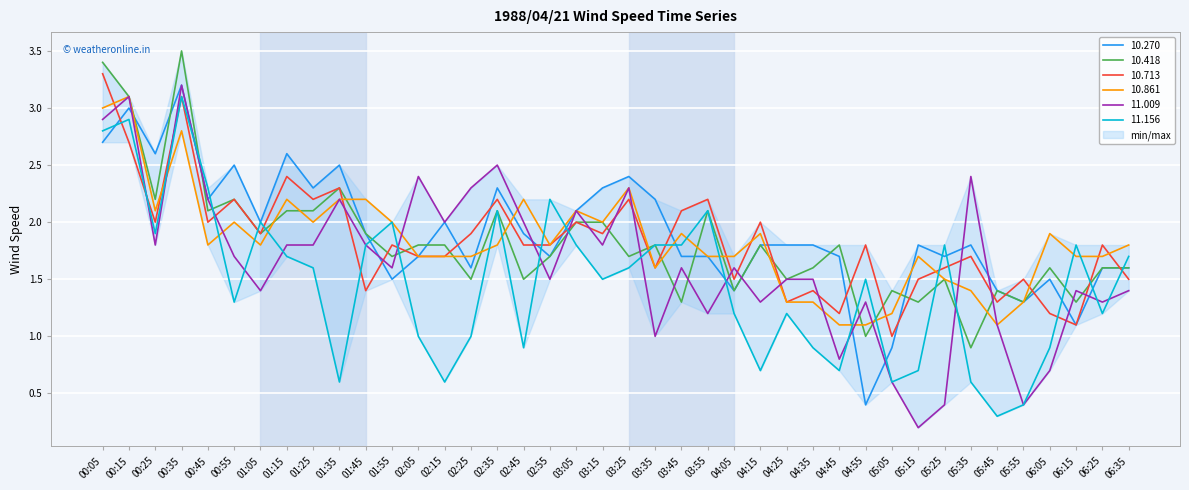

True or false:  10.418 and  11.156 intersect in this chart.

True